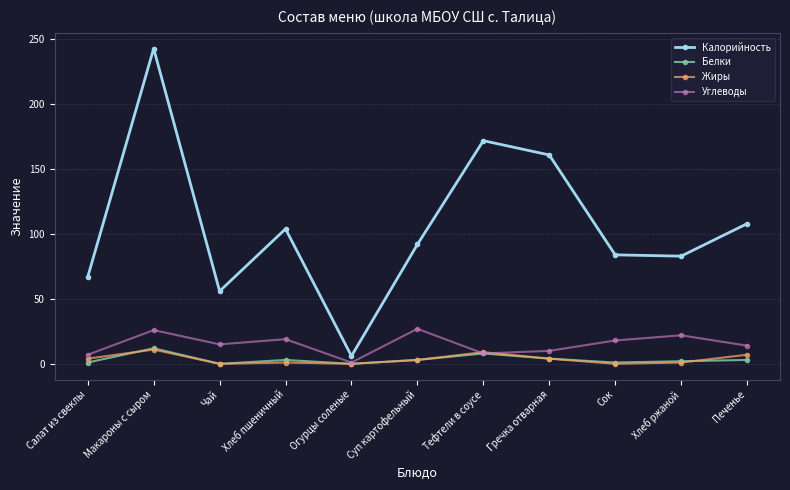

What are all the series names shown in the legend?

Калорийность, Белки, Жиры, Углеводы